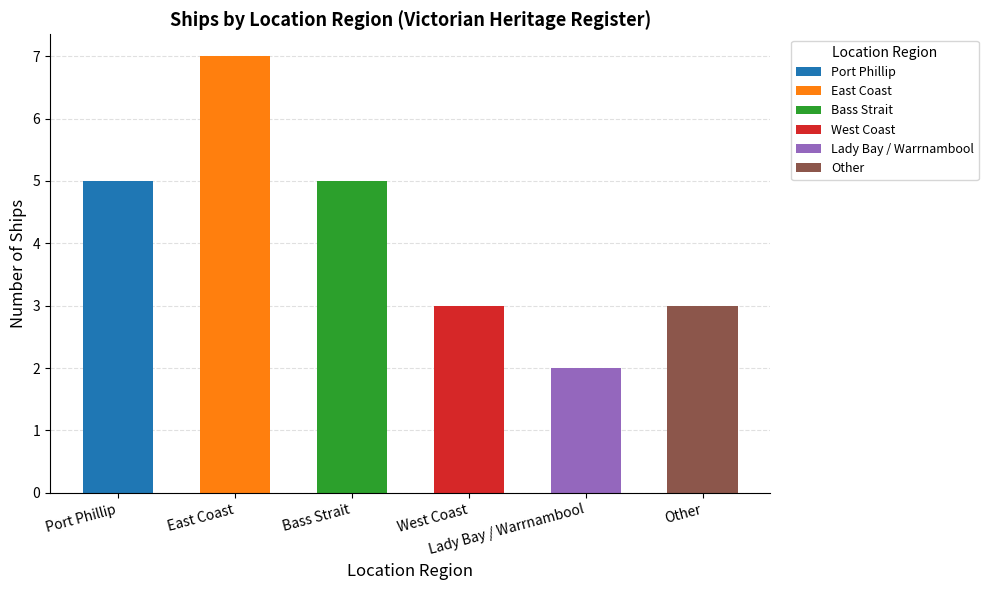

What is the maximum value shown in the chart?

7